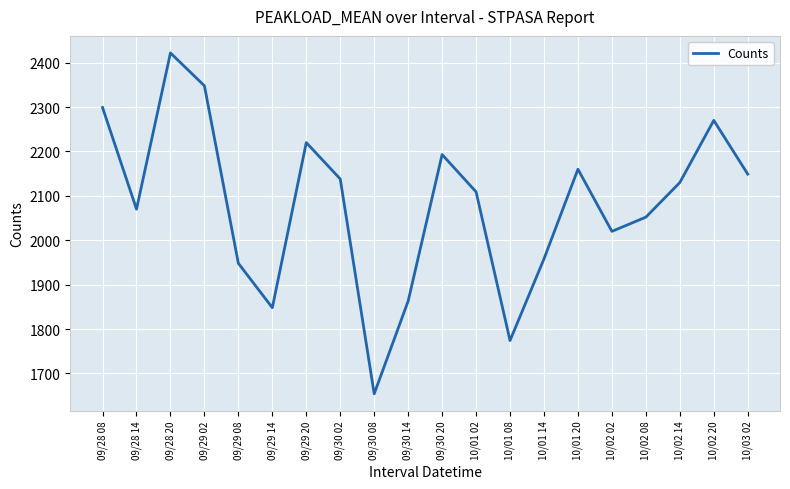

What value does the data have at 09/28 08, to the nearest 50?

2300